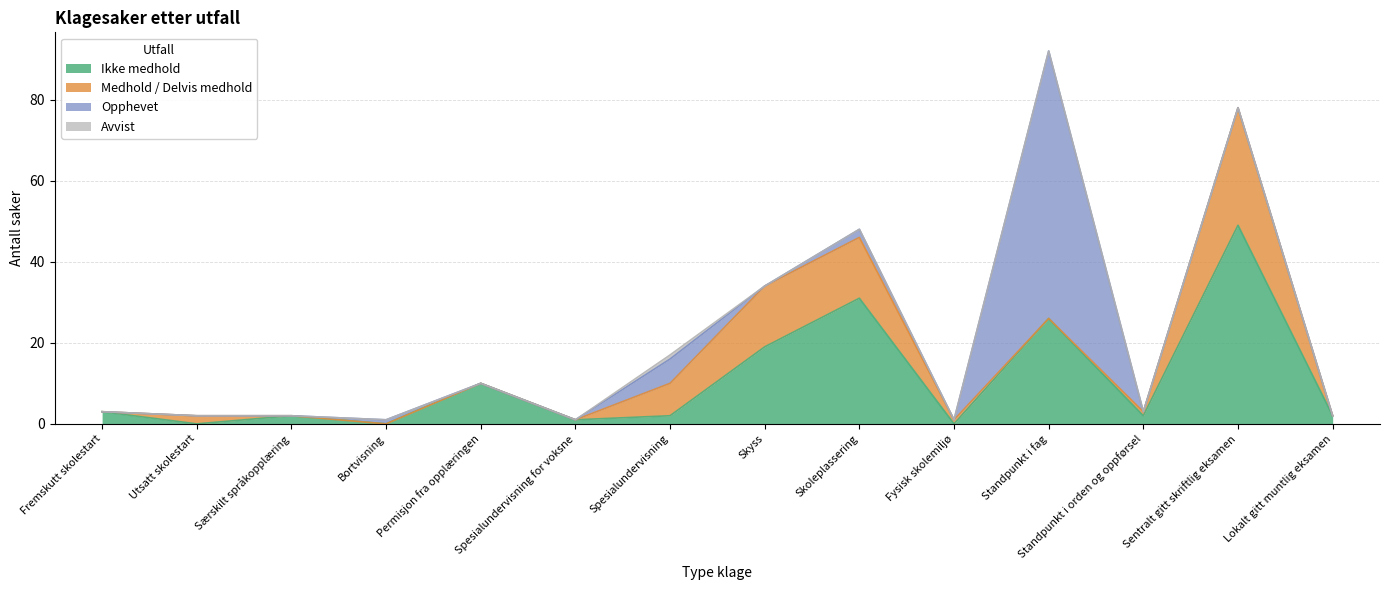

Which series has the largest total across all categories?

Ikke medhold